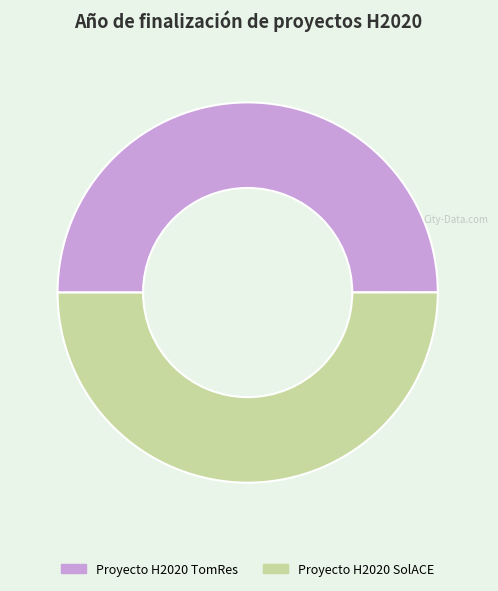

True or false: Proyecto H2020 TomRes accounts for 44% of the total.

False